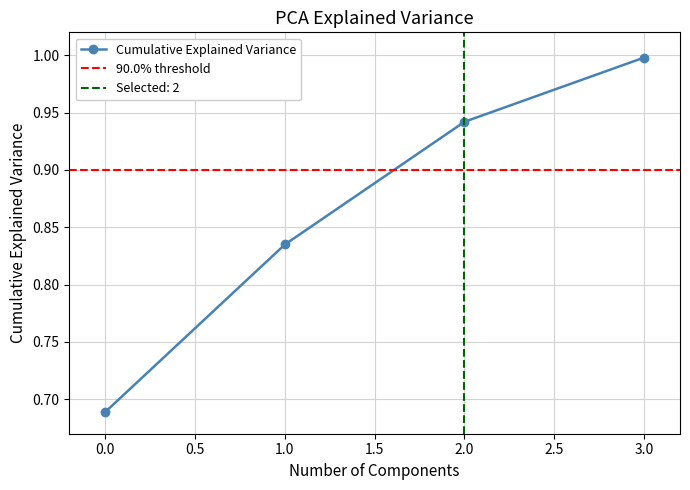

List the labels in order of value, largest first.

3, 2, 1, 0